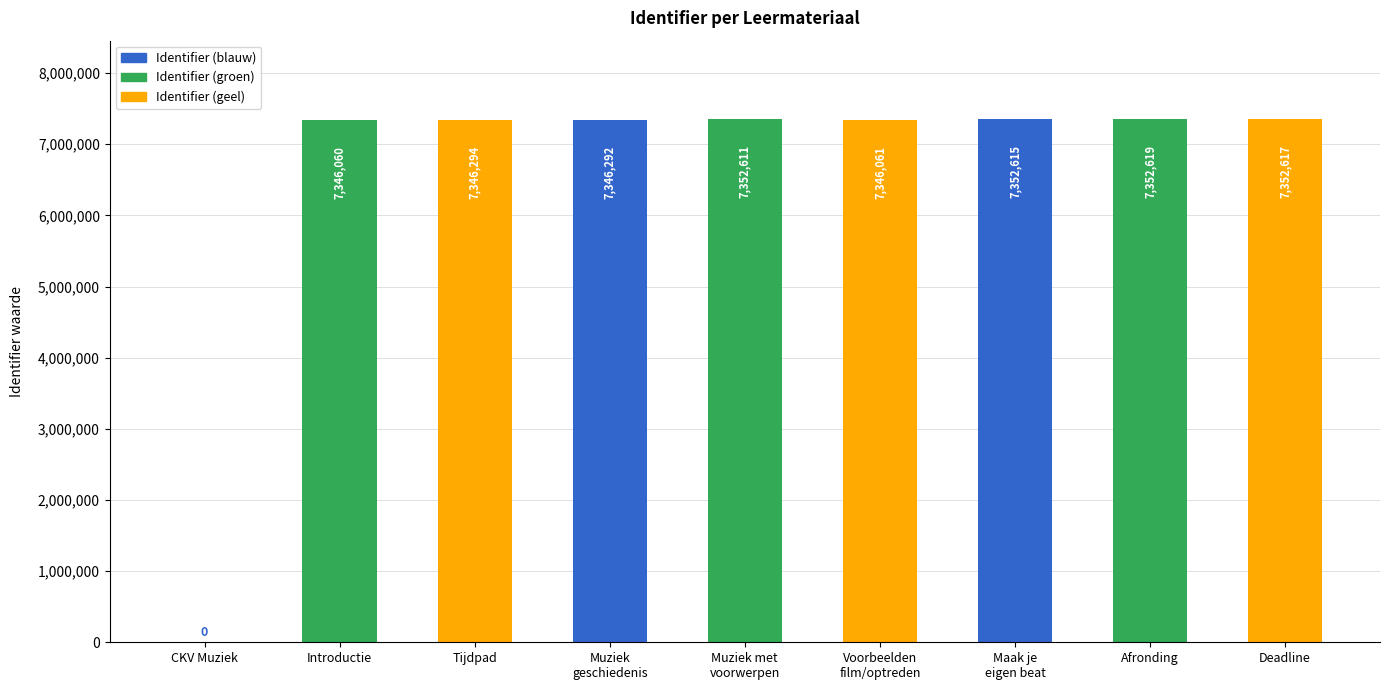

Count the number of categories in the chart.

9